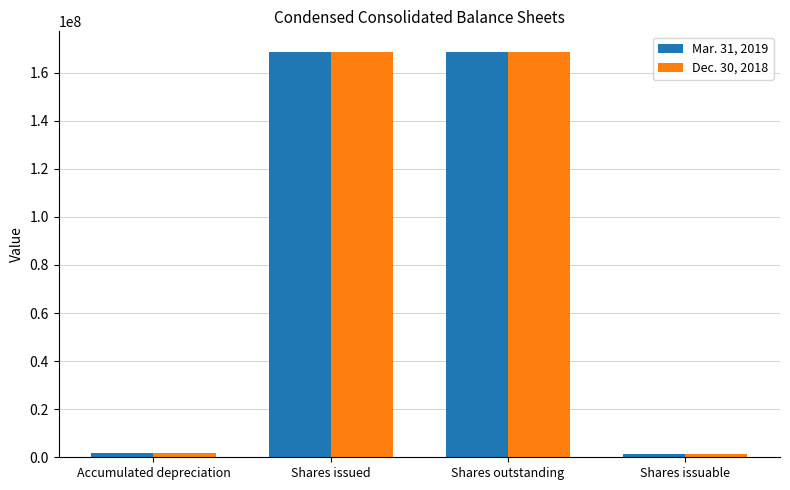

How many data points does each series have?

4